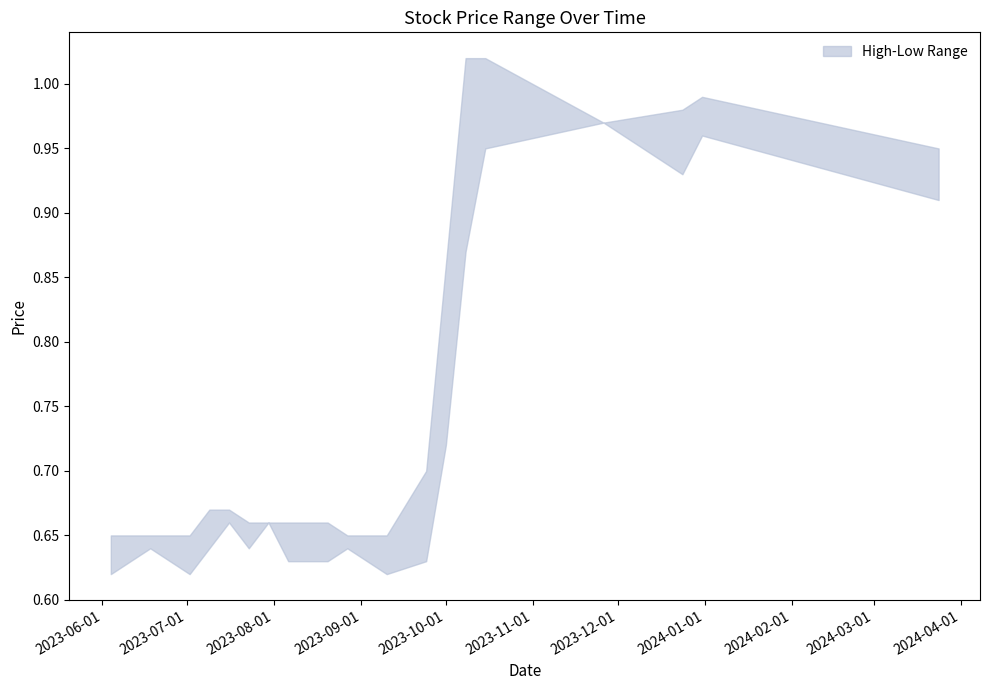

Rank the series by their average value, from highest to lowest.

High, Low